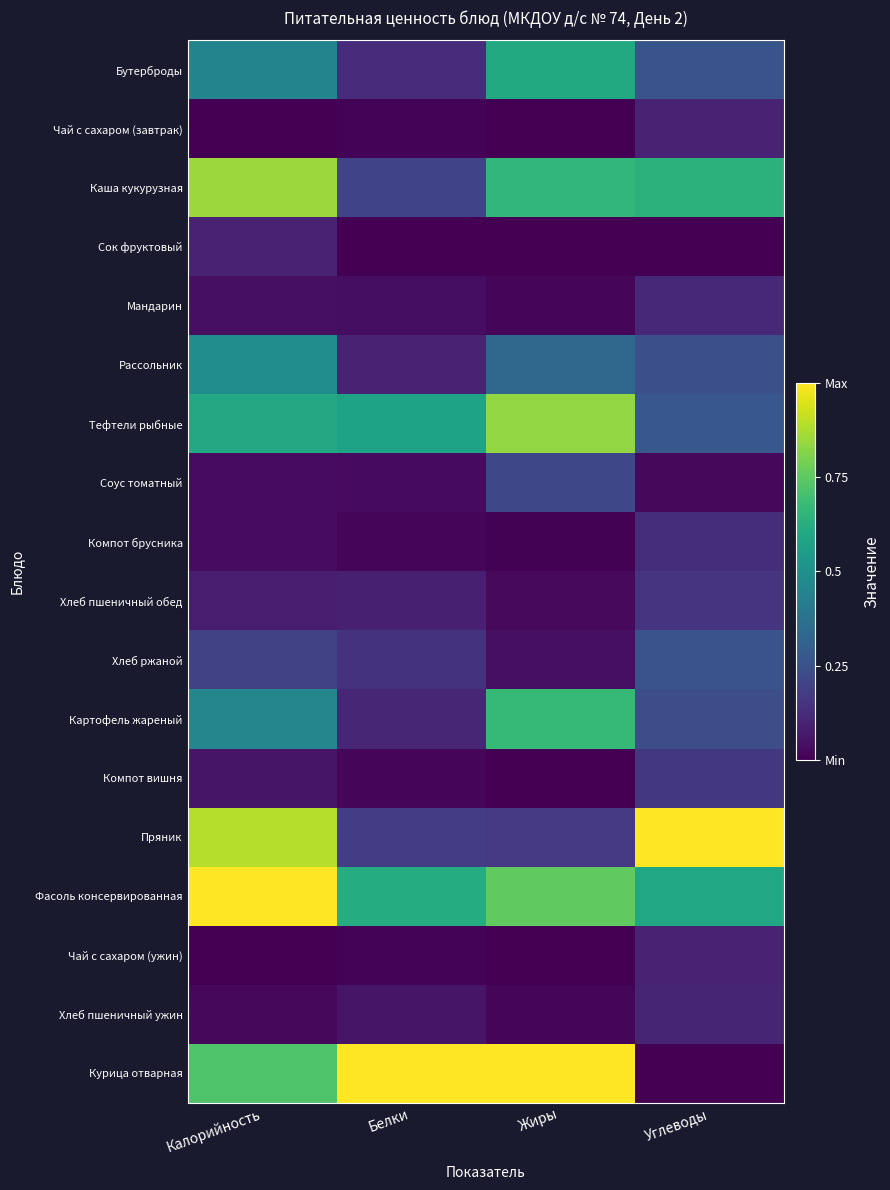

Reading right to left, transcribe all the data shown in this chart.

Бутерброды: Углеводы=0.3	Жиры=0.6	Белки=0.1	Калорийность=0.5
Чай с сахаром (завтрак): Углеводы=0.1	Жиры=0.0	Белки=0.0	Калорийность=0.0
Каша кукурузная: Углеводы=0.6	Жиры=0.7	Белки=0.2	Калорийность=0.9
Сок фруктовый: Углеводы=0.0	Жиры=0.0	Белки=0.0	Калорийность=0.1
Мандарин: Углеводы=0.1	Жиры=0.0	Белки=0.0	Калорийность=0.0
Рассольник: Углеводы=0.2	Жиры=0.3	Белки=0.1	Калорийность=0.5
Тефтели рыбные: Углеводы=0.3	Жиры=0.8	Белки=0.6	Калорийность=0.6
Соус томатный: Углеводы=0.0	Жиры=0.2	Белки=0.0	Калорийность=0.0
Компот брусника: Углеводы=0.1	Жиры=0.0	Белки=0.0	Калорийность=0.0
Хлеб пшеничный обед: Углеводы=0.2	Жиры=0.0	Белки=0.1	Калорийность=0.1
Хлеб ржаной: Углеводы=0.3	Жиры=0.0	Белки=0.1	Калорийность=0.2
Картофель жареный: Углеводы=0.2	Жиры=0.7	Белки=0.1	Калорийность=0.5
Компот вишня: Углеводы=0.2	Жиры=0.0	Белки=0.0	Калорийность=0.1
Пряник: Углеводы=1.0	Жиры=0.2	Белки=0.2	Калорийность=0.9
Фасоль консервированная: Углеводы=0.6	Жиры=0.8	Белки=0.6	Калорийность=1.0
Чай с сахаром (ужин): Углеводы=0.1	Жиры=0.0	Белки=0.0	Калорийность=0.0
Хлеб пшеничный ужин: Углеводы=0.1	Жиры=0.0	Белки=0.1	Калорийность=0.0
Курица отварная: Углеводы=0.0	Жиры=1.0	Белки=1.0	Калорийность=0.7